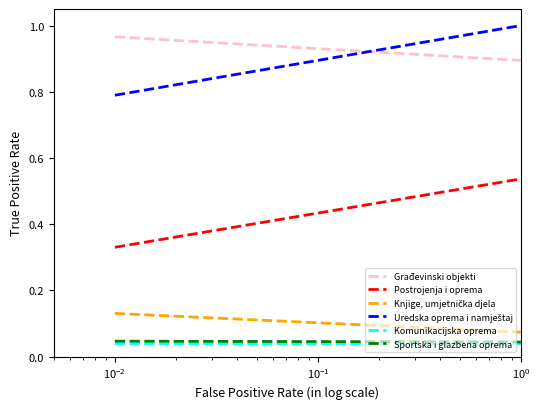

At how many categories does at least one series exceed 0?

2